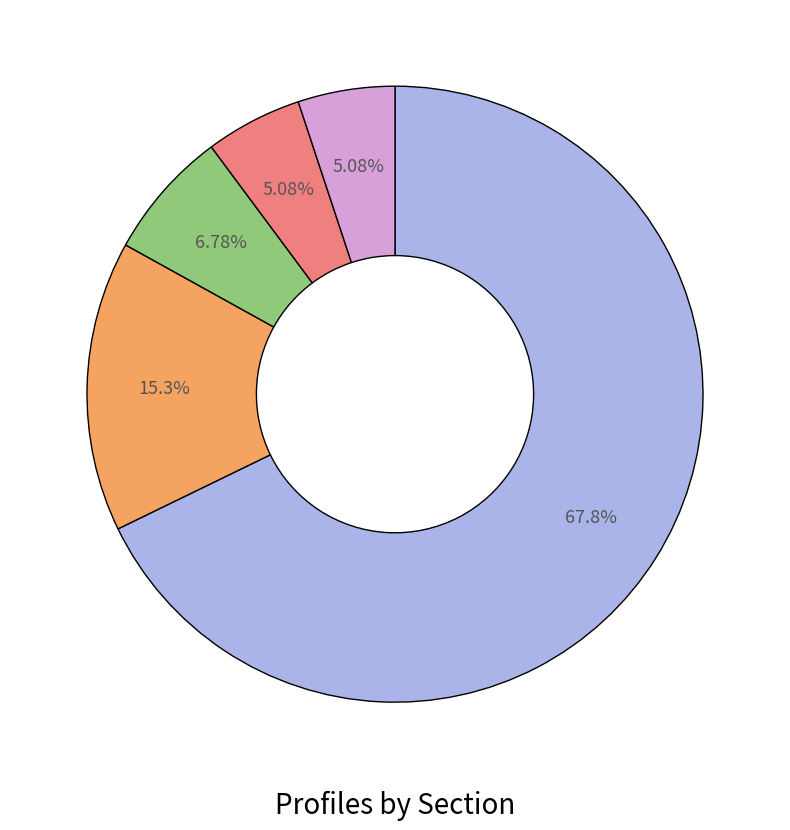

Is there any slice that represents more than half of the pie?

Yes